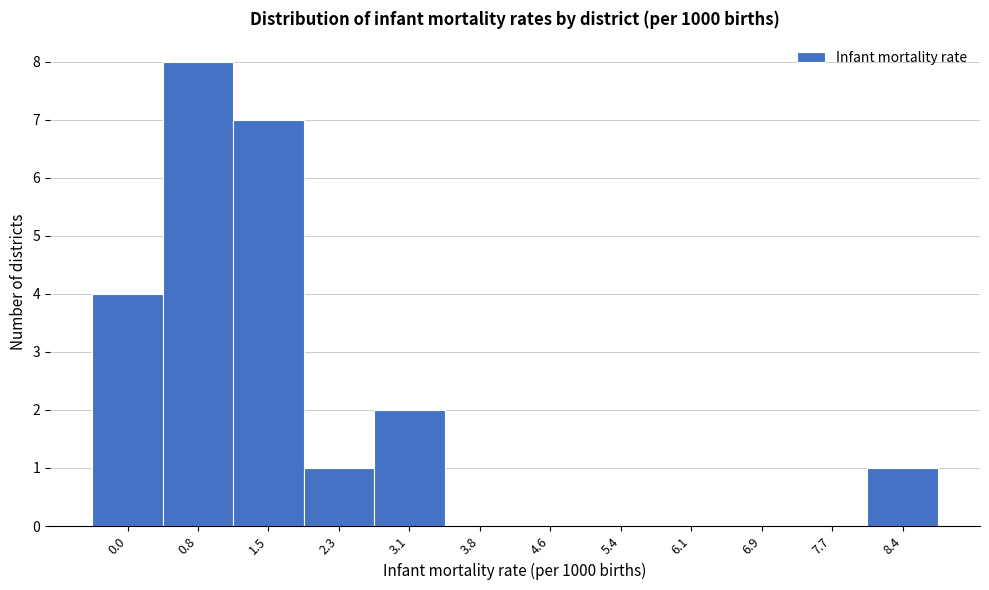

Reading left to right, what are all the values shown in this chart?

0.0=4	0.8=8	1.5=7	2.3=1	3.1=2	3.8=0	4.6=0	5.4=0	6.1=0	6.9=0	7.7=0	8.4=1